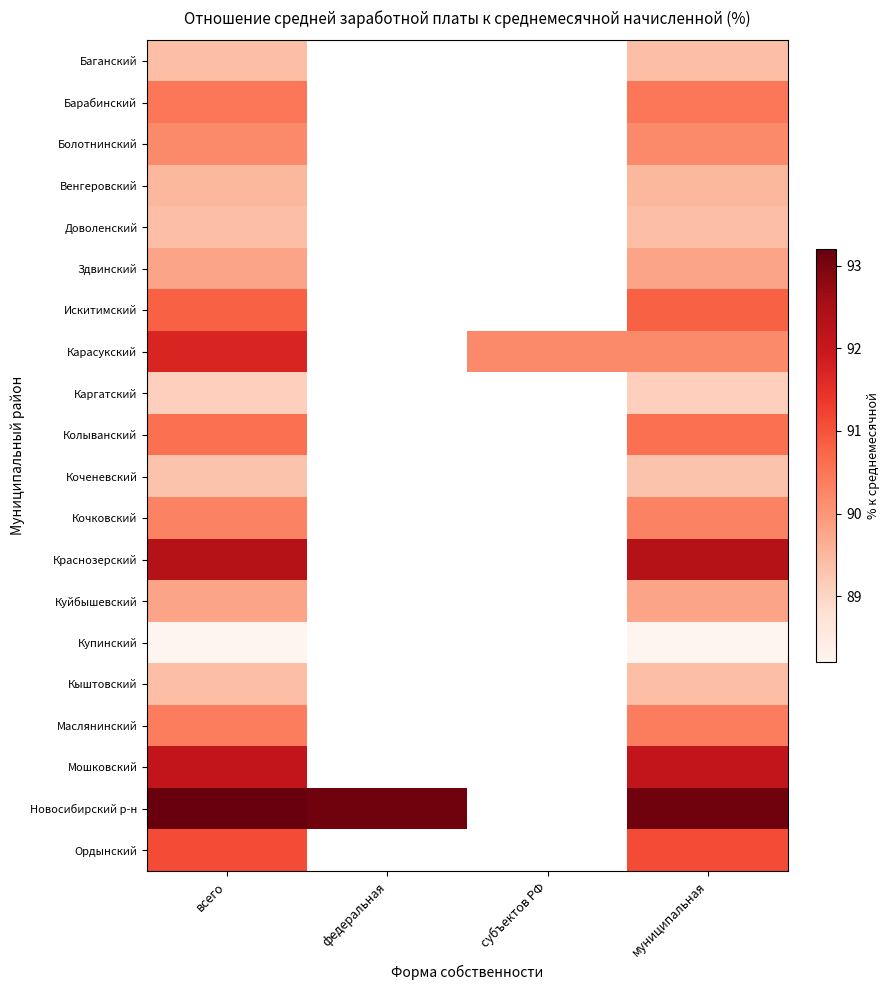

Which series has the widest spread of values?

Карасукский